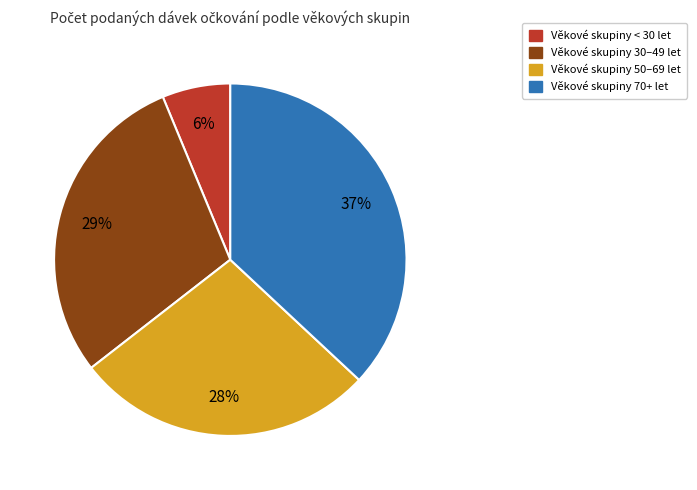

Is there any slice that represents more than half of the pie?

No